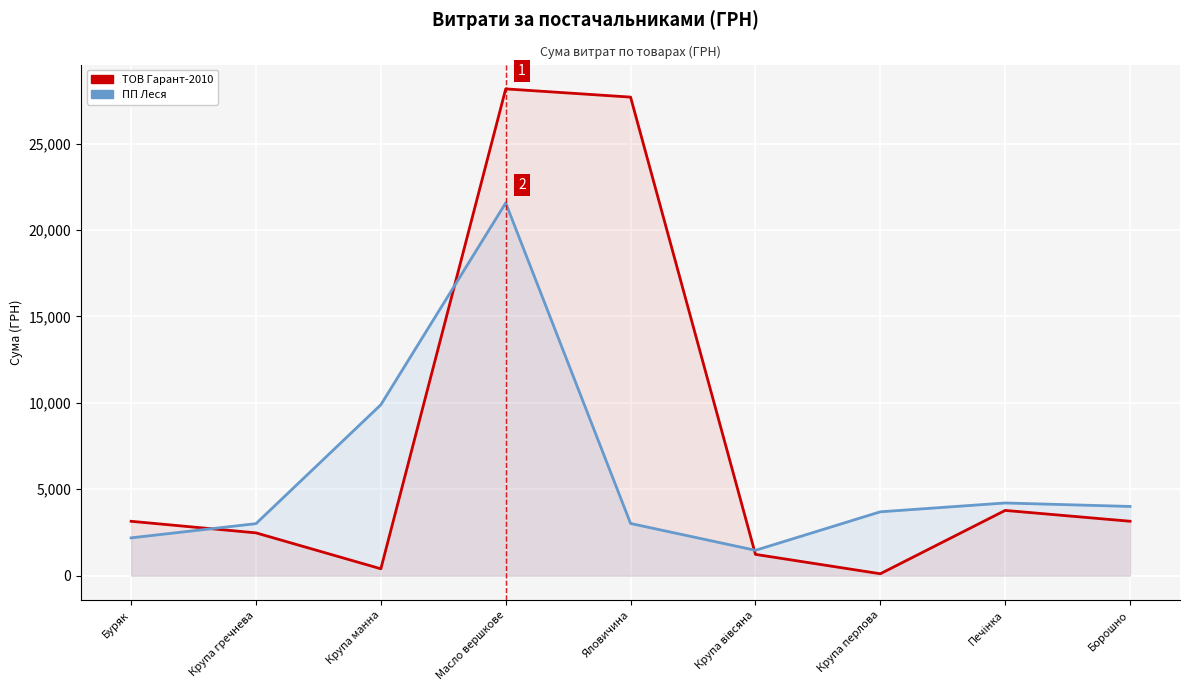

How many data points in ПП Леся are above 3696?

5